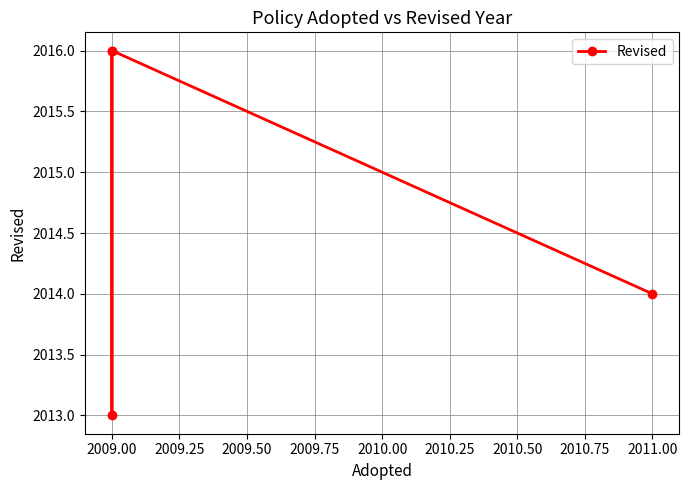

Between 2011.00 and 2009.00, which is larger?

2009.00